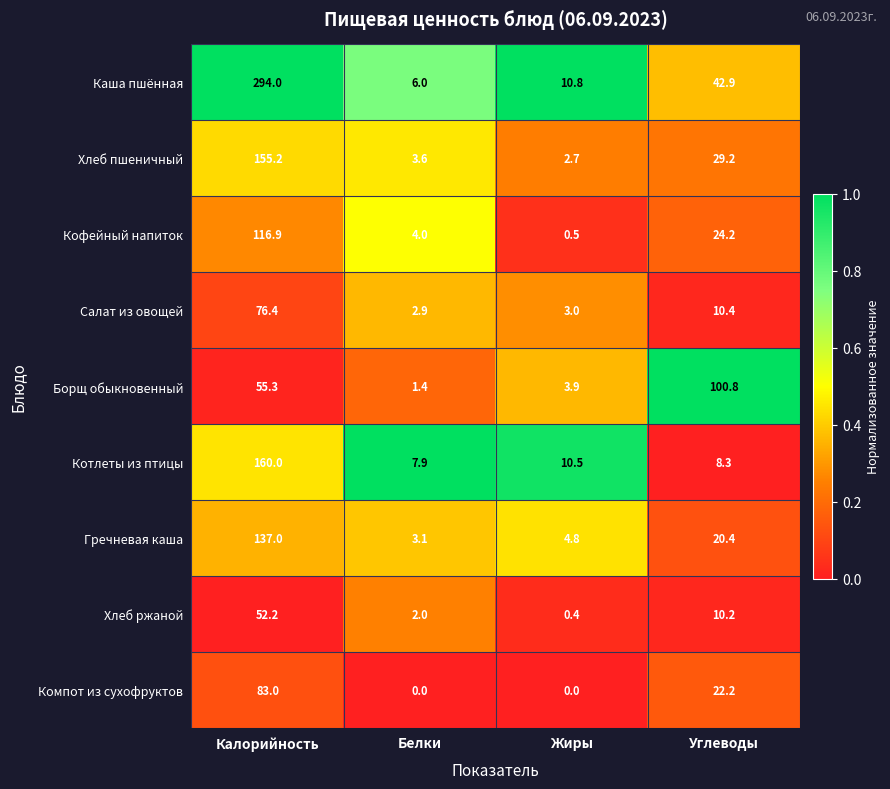

Is it true that Компот из сухофруктов equals 0.0 at Жиры?

True